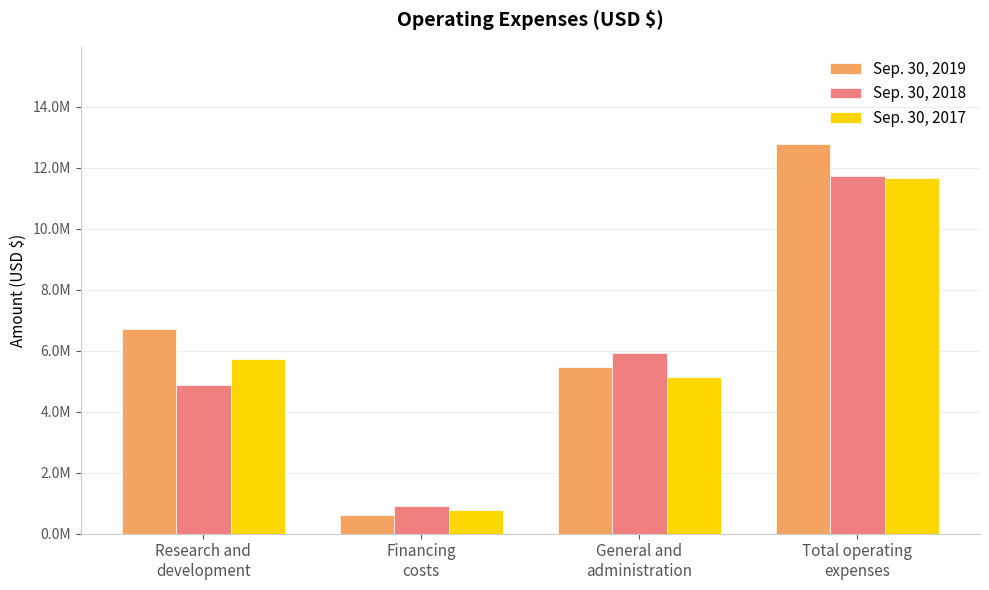

Which series has the largest range (max minus min)?

Sep. 30, 2019